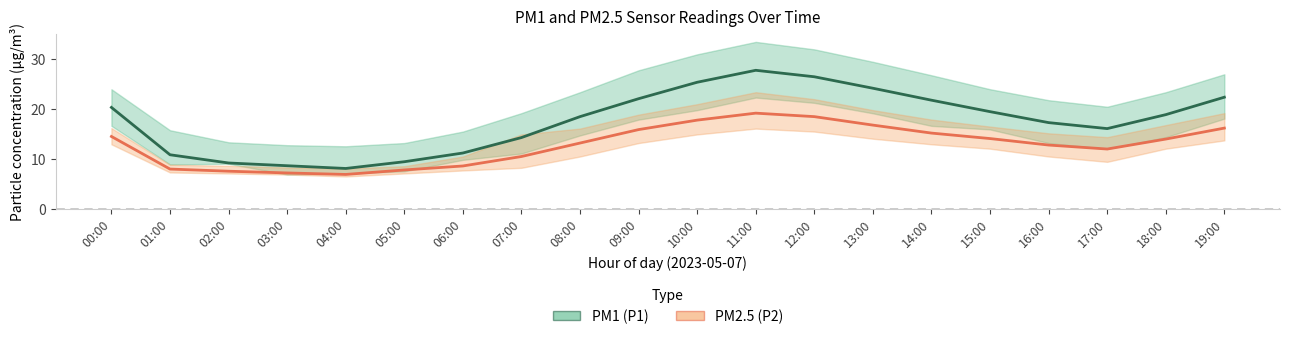

What is the difference between the second highest and minimum values in the PM2.5 (P2) series?

11.6